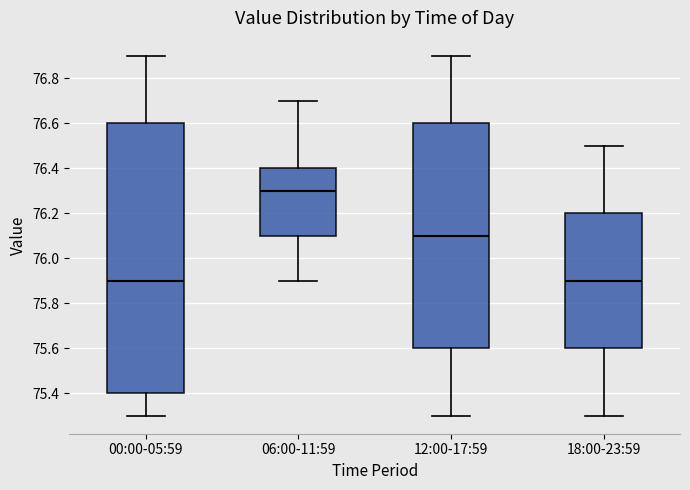

Reading left to right, read every box against the y-axis: the position of its median line, the range the box covers, and the ends of its whiskers. The values are not printed on the chart, so give them approximately, as read against the axis.

00:00-05:59: median 75.9, box 75.4 to 76.6, whiskers 75.3 to 76.9
06:00-11:59: median 76.3, box 76.1 to 76.4, whiskers 75.9 to 76.7
12:00-17:59: median 76.1, box 75.6 to 76.6, whiskers 75.3 to 76.9
18:00-23:59: median 75.9, box 75.6 to 76.2, whiskers 75.3 to 76.5